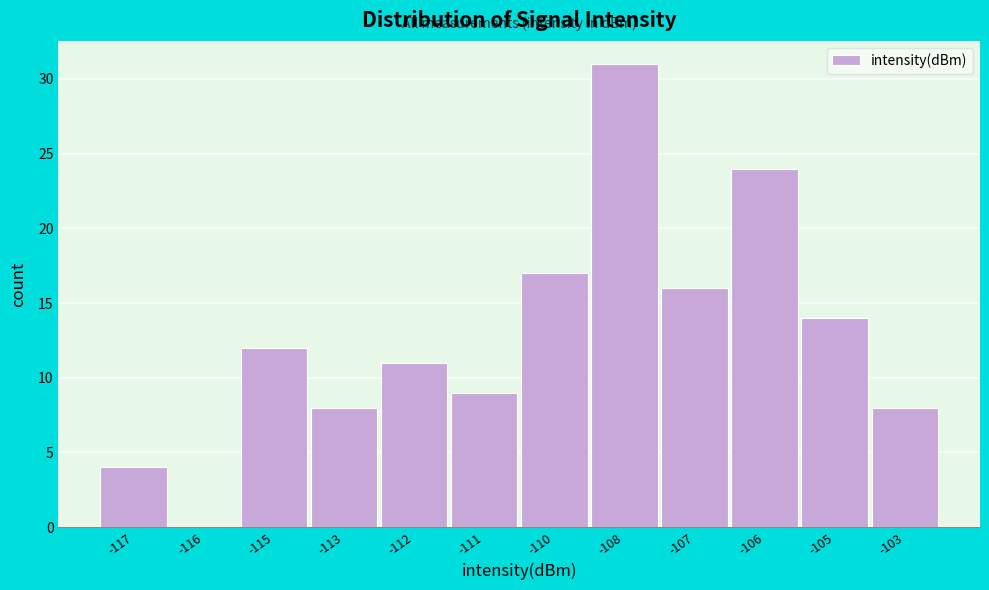

Reading right to left, what are all the values shown in this chart?

-103=8	-105=14	-106=24	-107=16	-108=31	-110=17	-111=9	-112=11	-113=8	-115=12	-116=0	-117=4